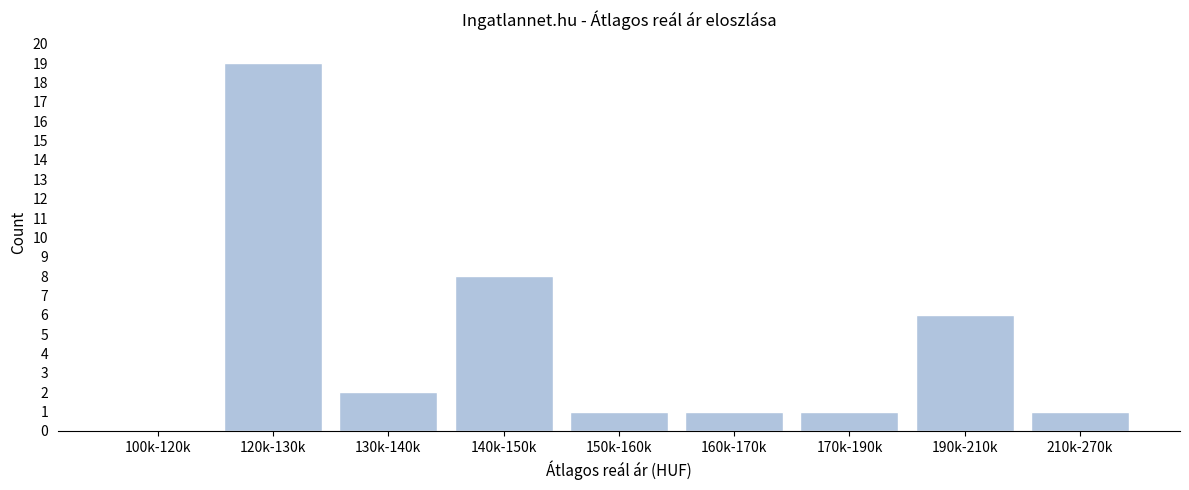

Reading right to left, extract all data points from this chart.

210k-270k=1	190k-210k=6	170k-190k=1	160k-170k=1	150k-160k=1	140k-150k=8	130k-140k=2	120k-130k=19	100k-120k=0